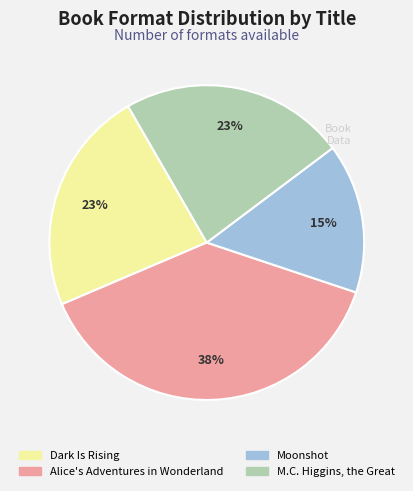

The M.C. Higgins, the Great slice represents 23% of the pie. True or false?

True